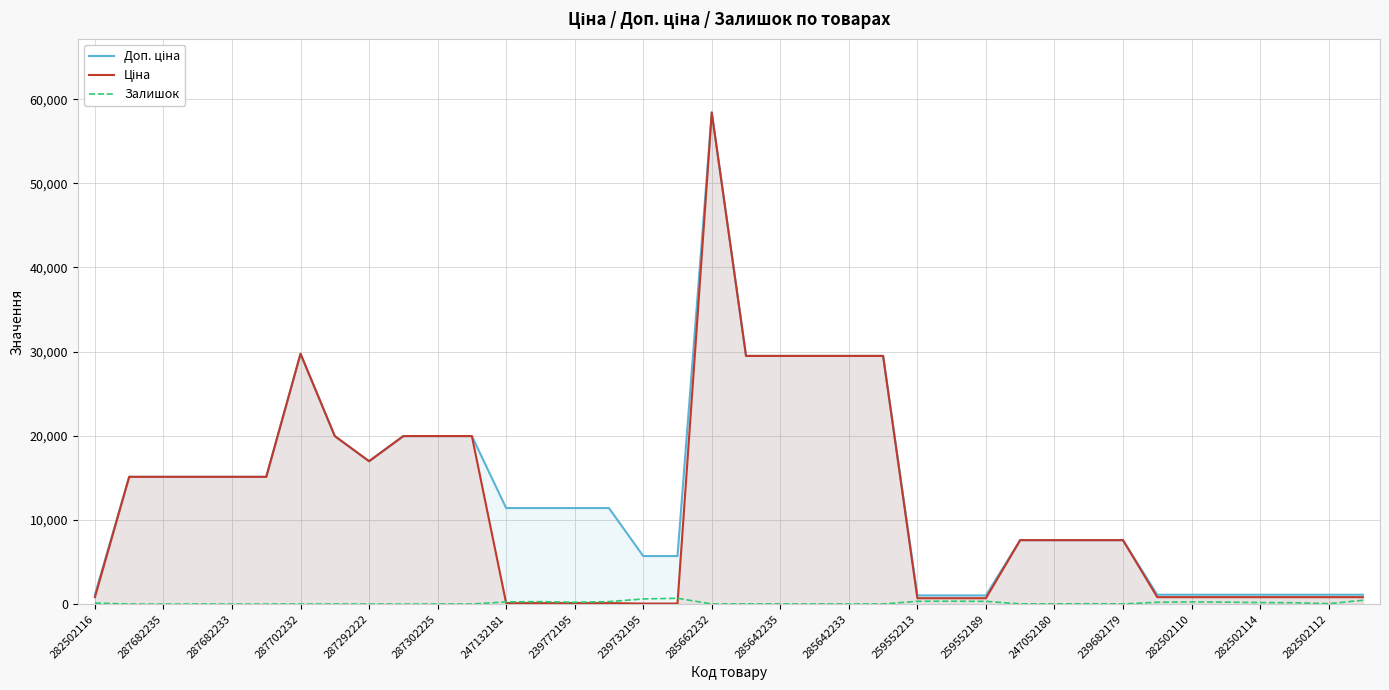

At which category is the sum across all series the highest?

285662232